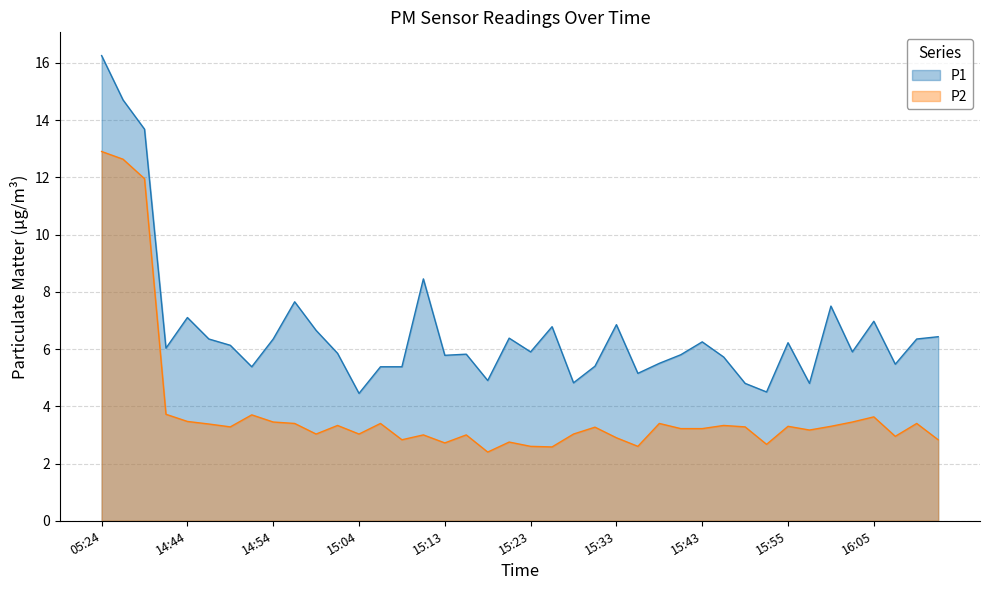

Which series changed the most between 15:31 and 15:50?

P1